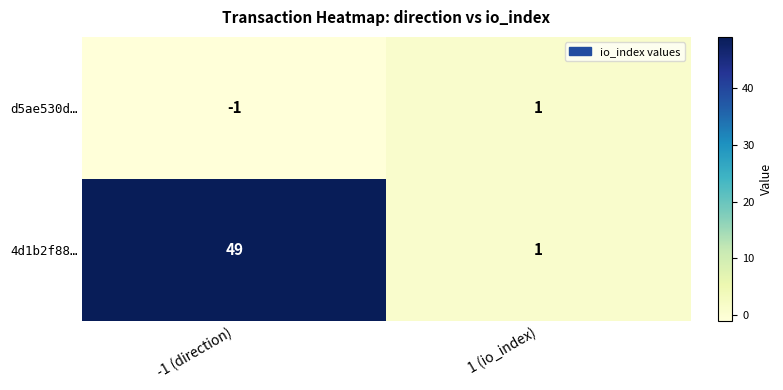

Which label corresponds to the largest value in the chart?

-1 (direction)